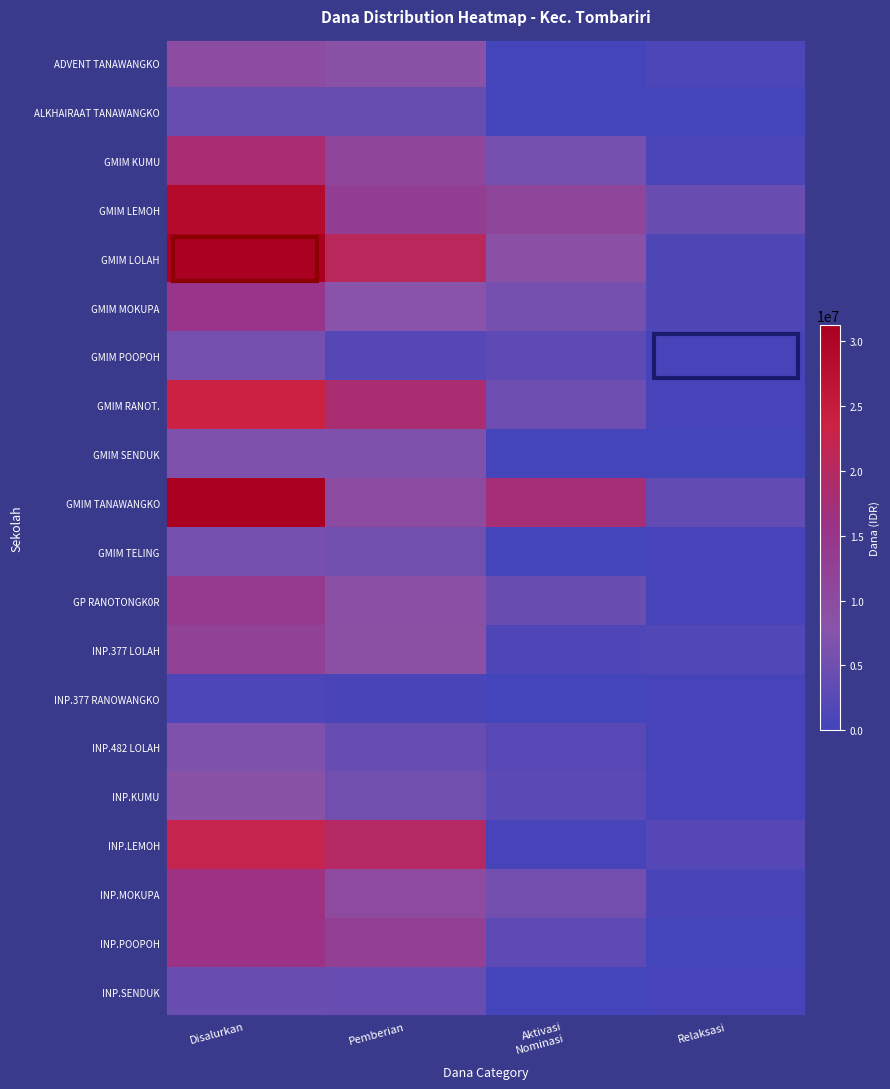

Reading left to right, list all the values displayed in this chart.

ADVENT TANAWANGKO: Disalurkan=9675000	Pemberian=8550000	Aktivasi
Nominasi=0	Relaksasi=1125000
ALKHAIRAAT TANAWANGKO: Disalurkan=4275000	Pemberian=4275000	Aktivasi
Nominasi=0	Relaksasi=0
GMIM KUMU: Disalurkan=18225000	Pemberian=11475000	Aktivasi
Nominasi=5850000	Relaksasi=900000
GMIM LEMOH: Disalurkan=28800000	Pemberian=13050000	Aktivasi
Nominasi=11250000	Relaksasi=4500000
GMIM LOLAH: Disalurkan=31275000	Pemberian=20700000	Aktivasi
Nominasi=9000000	Relaksasi=1575000
GMIM MOKUPA: Disalurkan=15300000	Pemberian=8100000	Aktivasi
Nominasi=5625000	Relaksasi=1575000
GMIM POOPOH: Disalurkan=5625000	Pemberian=2025000	Aktivasi
Nominasi=3150000	Relaksasi=450000
GMIM RANOT.: Disalurkan=23625000	Pemberian=18225000	Aktivasi
Nominasi=4950000	Relaksasi=450000
GMIM SENDUK: Disalurkan=6750000	Pemberian=6750000	Aktivasi
Nominasi=0	Relaksasi=0
GMIM TANAWANGKO: Disalurkan=31050000	Pemberian=9900000	Aktivasi
Nominasi=17550000	Relaksasi=3600000
GMIM TELING: Disalurkan=5625000	Pemberian=5175000	Aktivasi
Nominasi=0	Relaksasi=450000
GP RANOTONGK0R: Disalurkan=13950000	Pemberian=9000000	Aktivasi
Nominasi=4500000	Relaksasi=450000
INP.377 LOLAH: Disalurkan=12375000	Pemberian=9225000	Aktivasi
Nominasi=1350000	Relaksasi=1800000
INP.377 RANOWANGKO: Disalurkan=1125000	Pemberian=675000	Aktivasi
Nominasi=0	Relaksasi=450000
INP.482 LOLAH: Disalurkan=6750000	Pemberian=4050000	Aktivasi
Nominasi=2250000	Relaksasi=450000
INP.KUMU: Disalurkan=8325000	Pemberian=5175000	Aktivasi
Nominasi=2700000	Relaksasi=450000
INP.LEMOH: Disalurkan=22275000	Pemberian=19800000	Aktivasi
Nominasi=450000	Relaksasi=2025000
INP.MOKUPA: Disalurkan=16425000	Pemberian=10350000	Aktivasi
Nominasi=5400000	Relaksasi=675000
INP.POOPOH: Disalurkan=15975000	Pemberian=12825000	Aktivasi
Nominasi=3150000	Relaksasi=0
INP.SENDUK: Disalurkan=4500000	Pemberian=4050000	Aktivasi
Nominasi=0	Relaksasi=450000